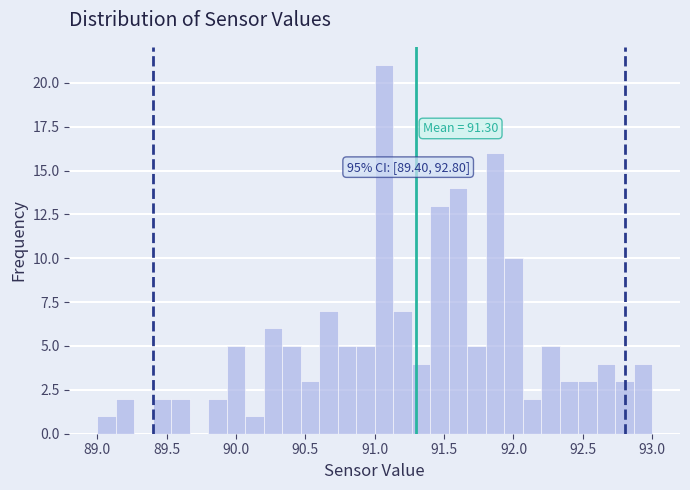

Around what value on the x-axis is the tallest bar? Give the approximate position of its centre, as read against the axis.

91.05